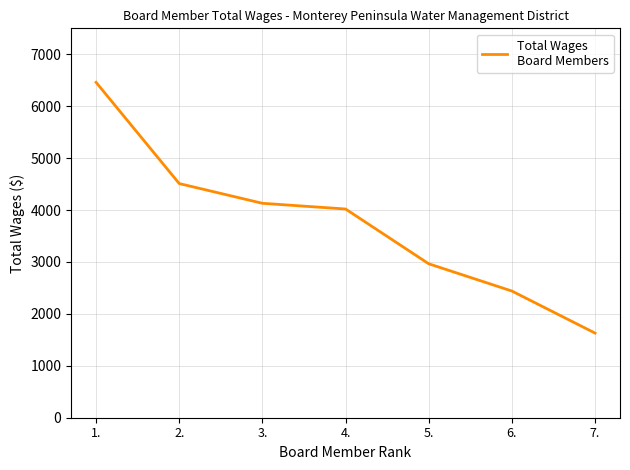

What position from the left is 3.?

3